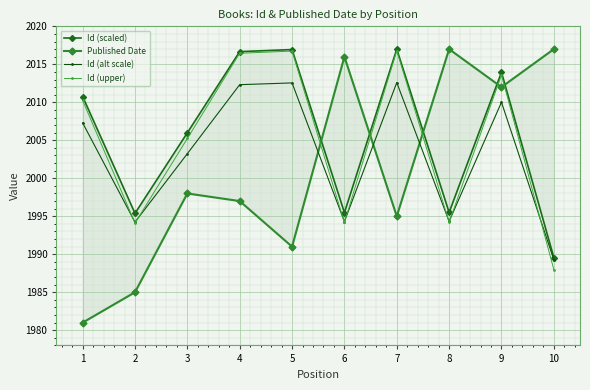

The Id (alt scale) series shows 1994.3 at 6. True or false?

True